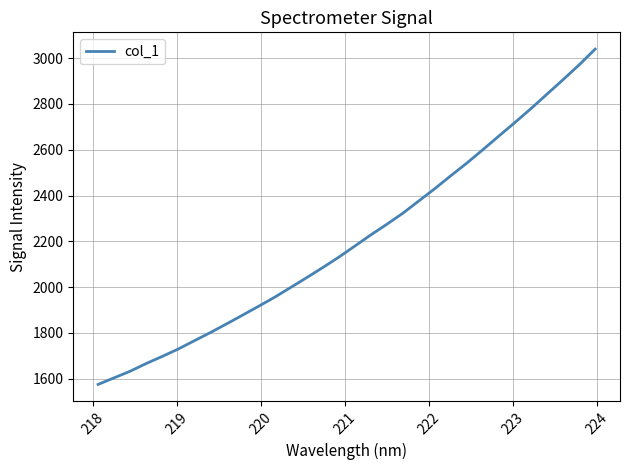

What is the difference between the maximum and minimum values?

1463.5